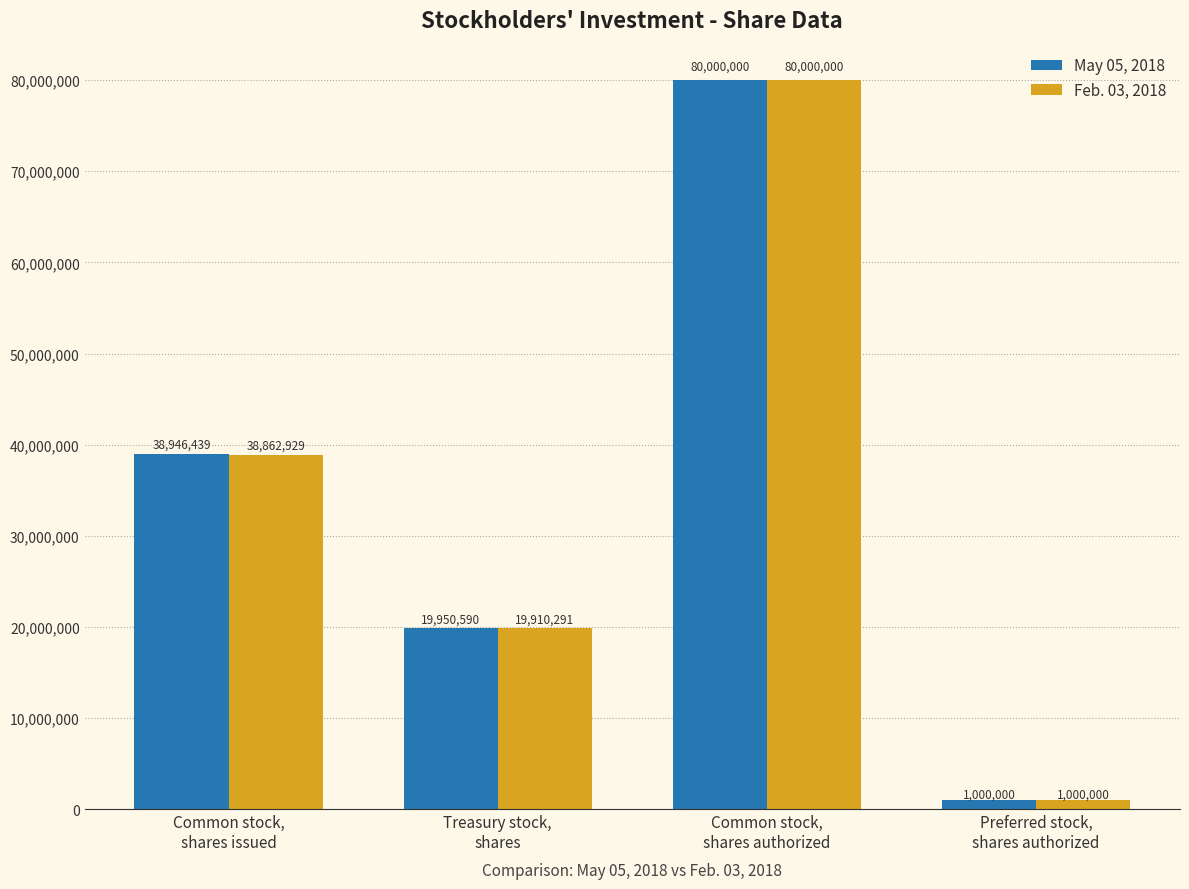

Rank the series by their average value, from lowest to highest.

Feb. 03, 2018, May 05, 2018